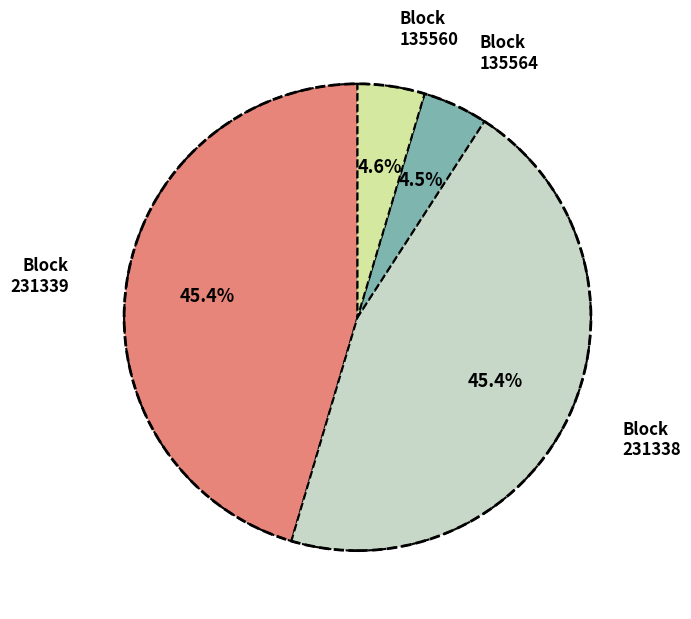

To the nearest percent, what is the average slice percentage?

25%